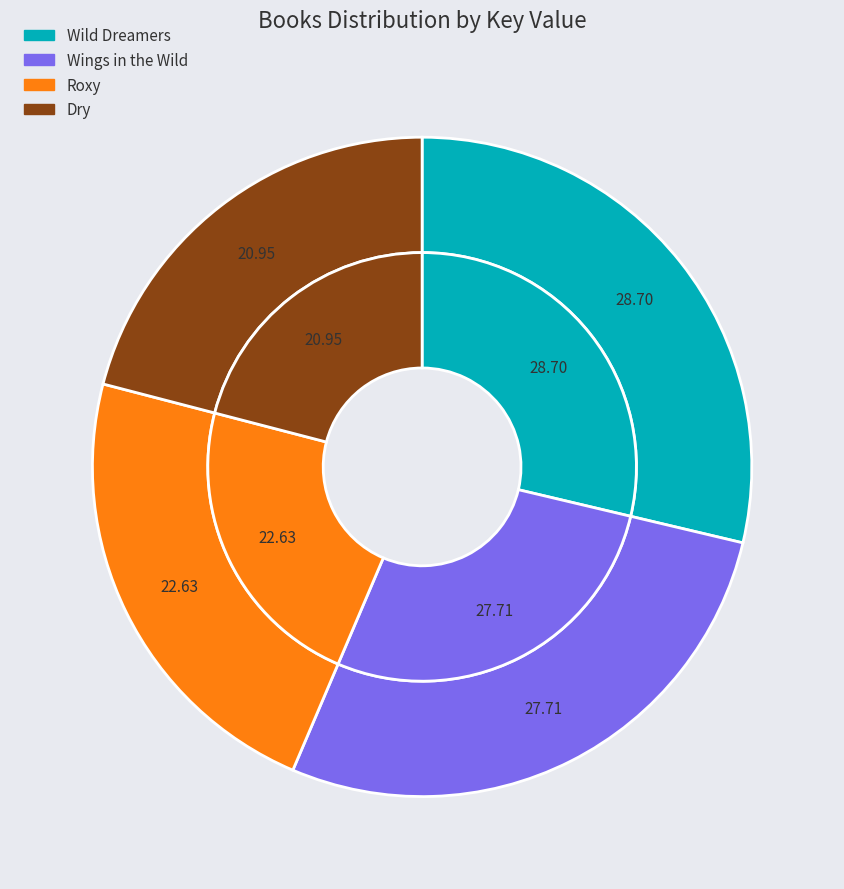

To the nearest percent, what is the difference between the Dry and Wild Dreamers slice percentages?

8%